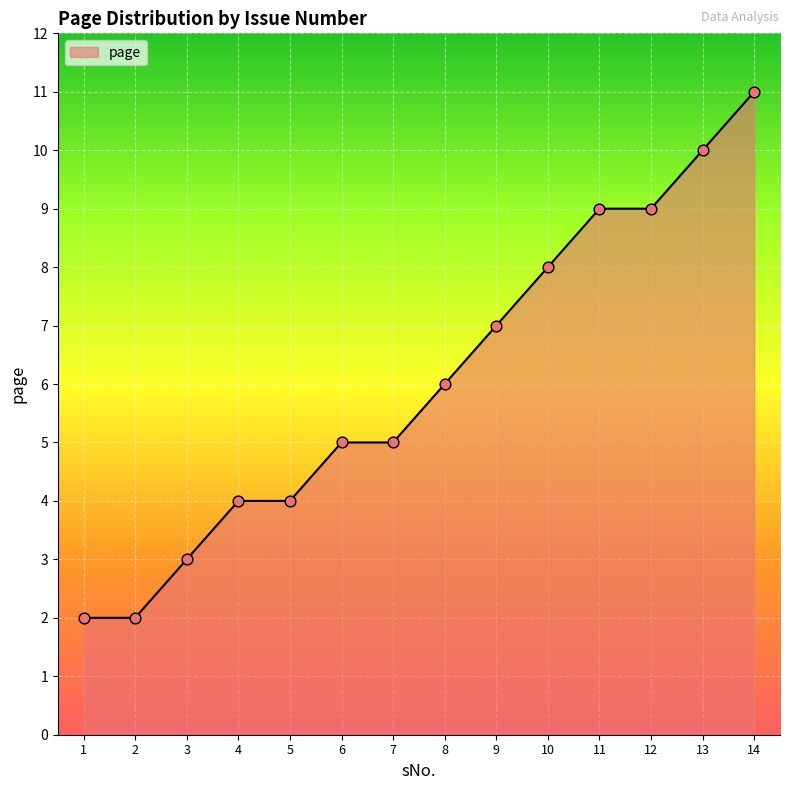

Between 9 and 13, which is larger?

13